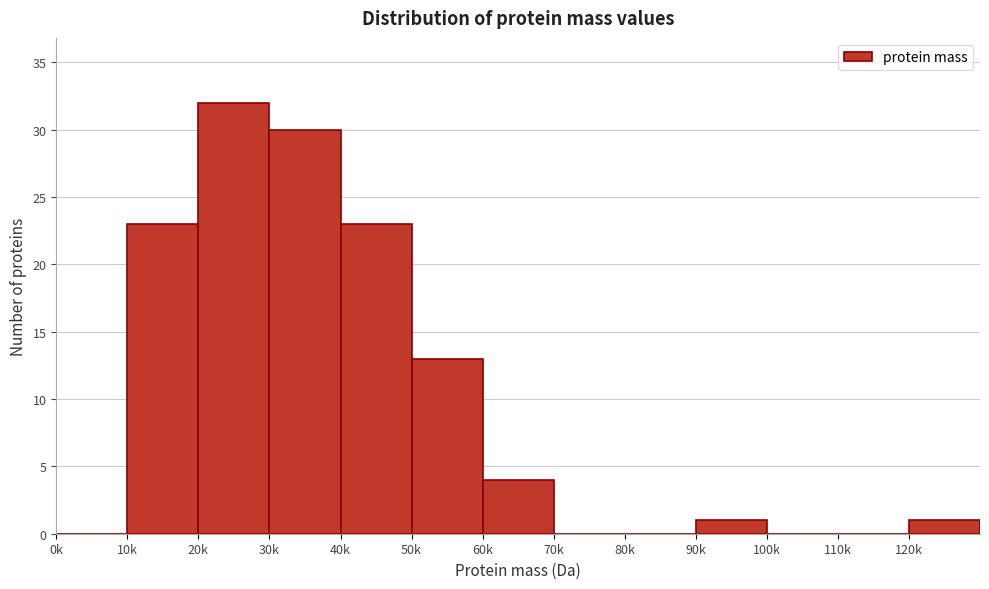

Reading left to right, extract all data points from this chart.

0k=0	10k=23	20k=32	30k=30	40k=23	50k=13	60k=4	70k=0	80k=0	90k=1	100k=0	110k=0	120k=1